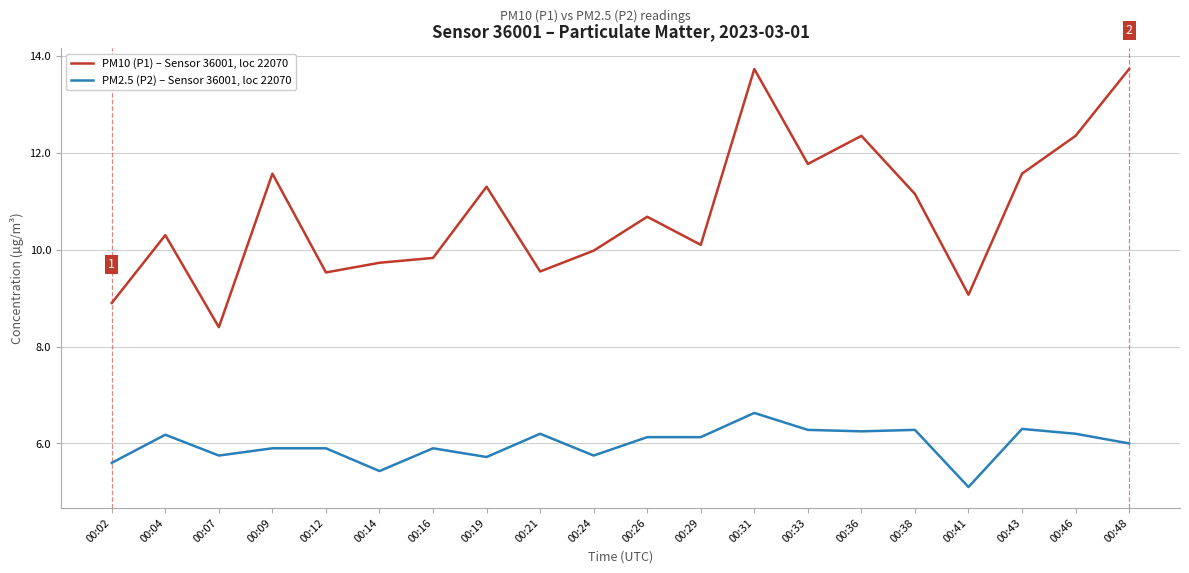

List the series in order of their overall mean, lowest first.

PM2.5 (P2) – Sensor 36001, loc 22070, PM10 (P1) – Sensor 36001, loc 22070